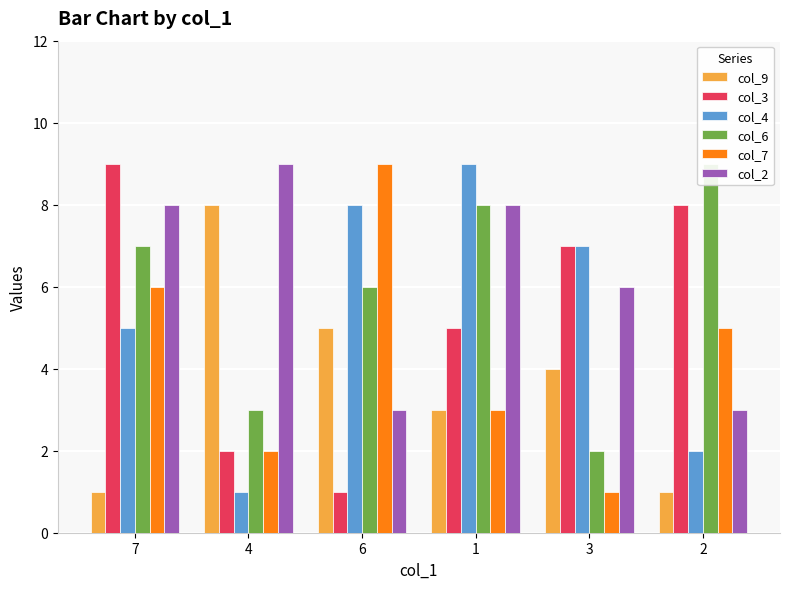

At which category is the sum across all series the highest?

7